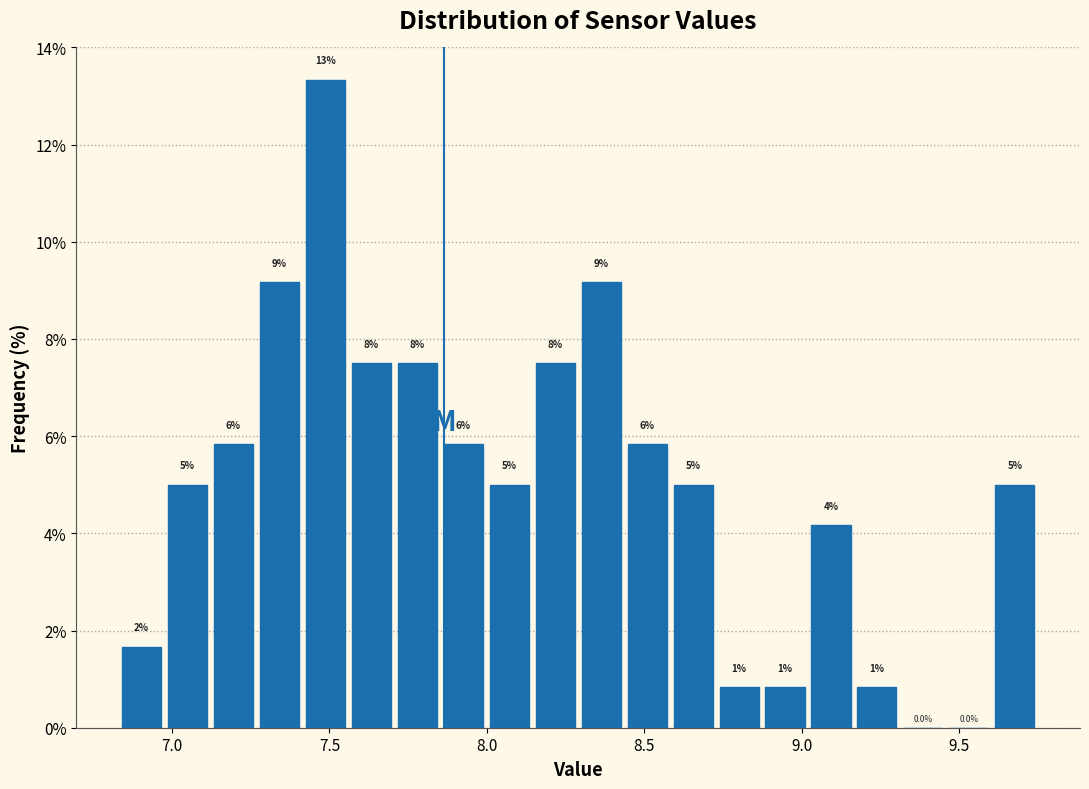

Around what value on the x-axis is the tallest bar? Give the approximate position of its centre, as read against the axis.

7.50